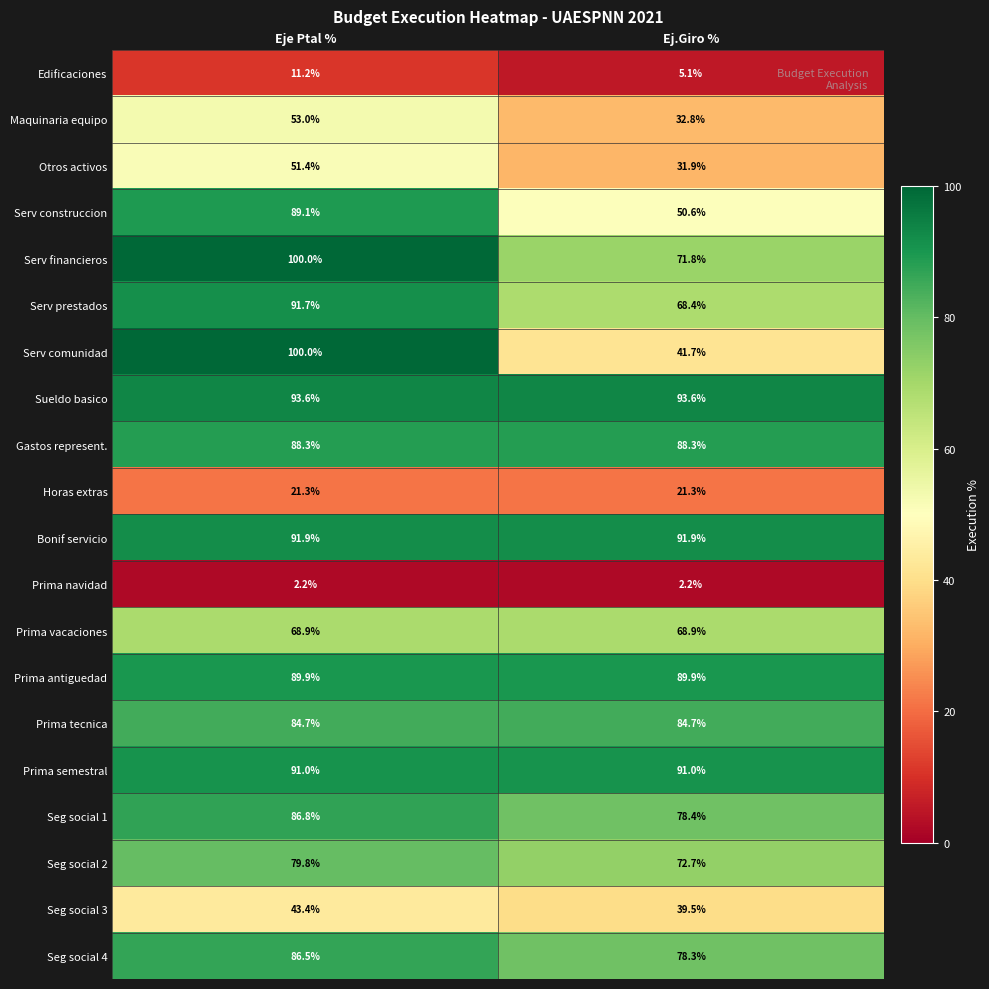

At which category is the sum across all series the highest?

Eje Ptal %